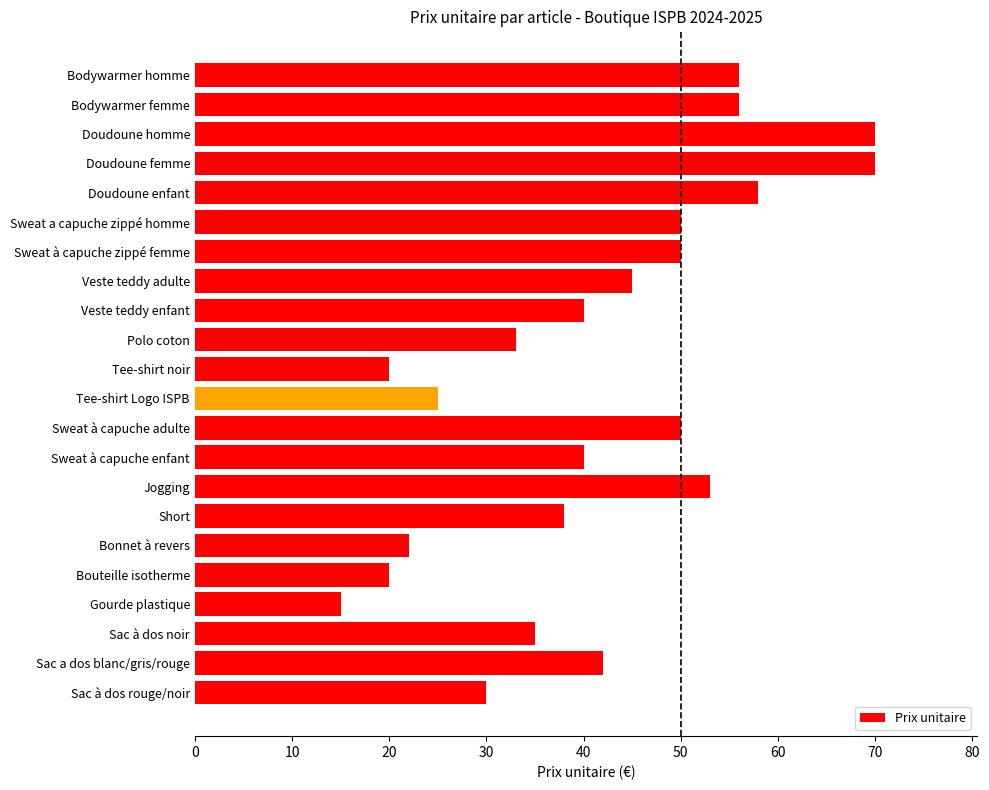

What is the change in value from Doudoune enfant to Sweat a capuche zippé homme?

-8